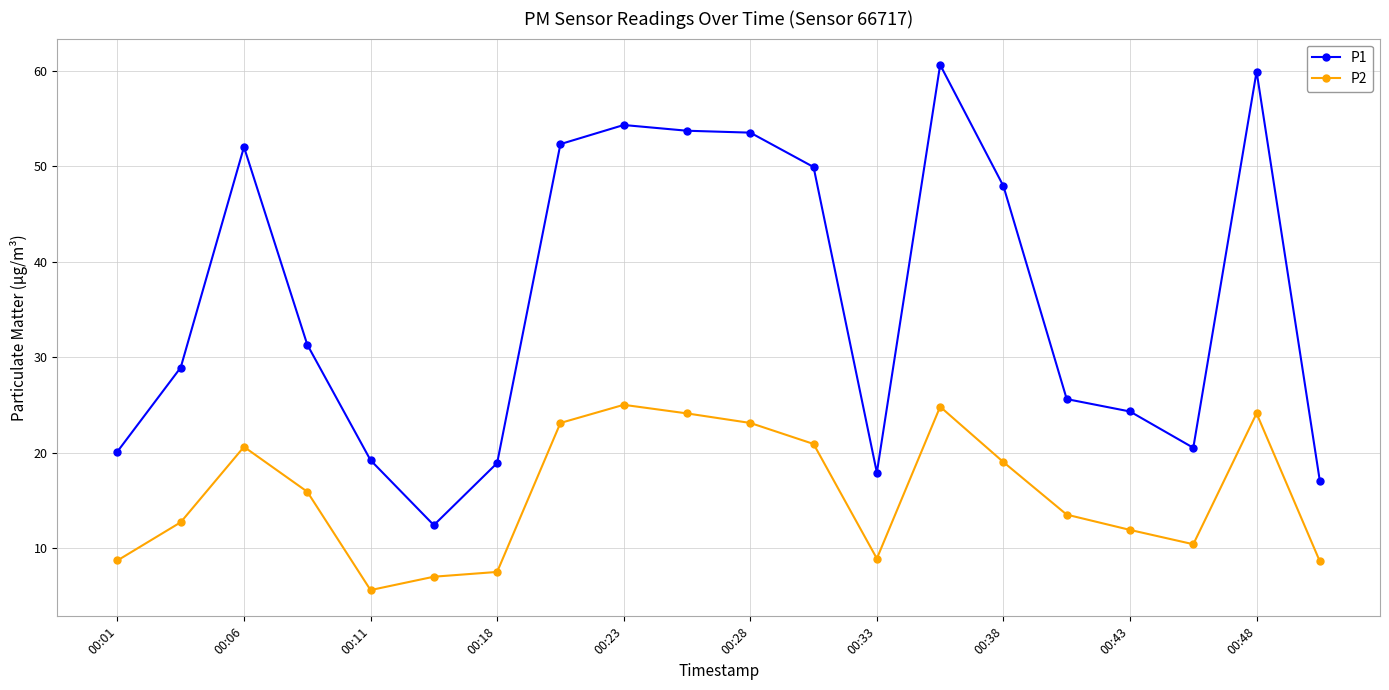

Does the chart display data point markers on the line(s)?

Yes